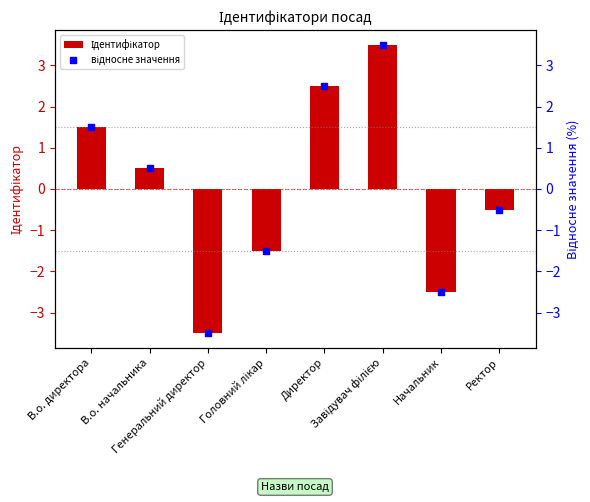

At which category is the sum across all series the highest?

Завідувач філією